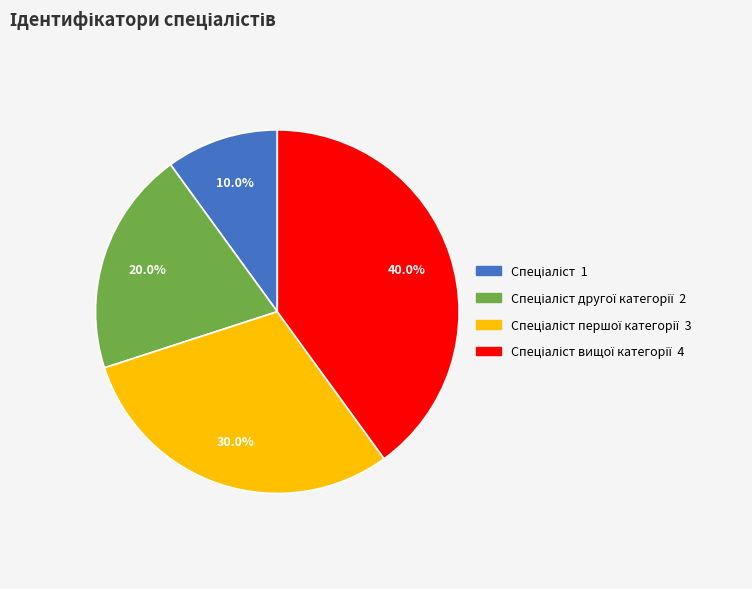

Is there any slice that represents more than half of the pie?

No